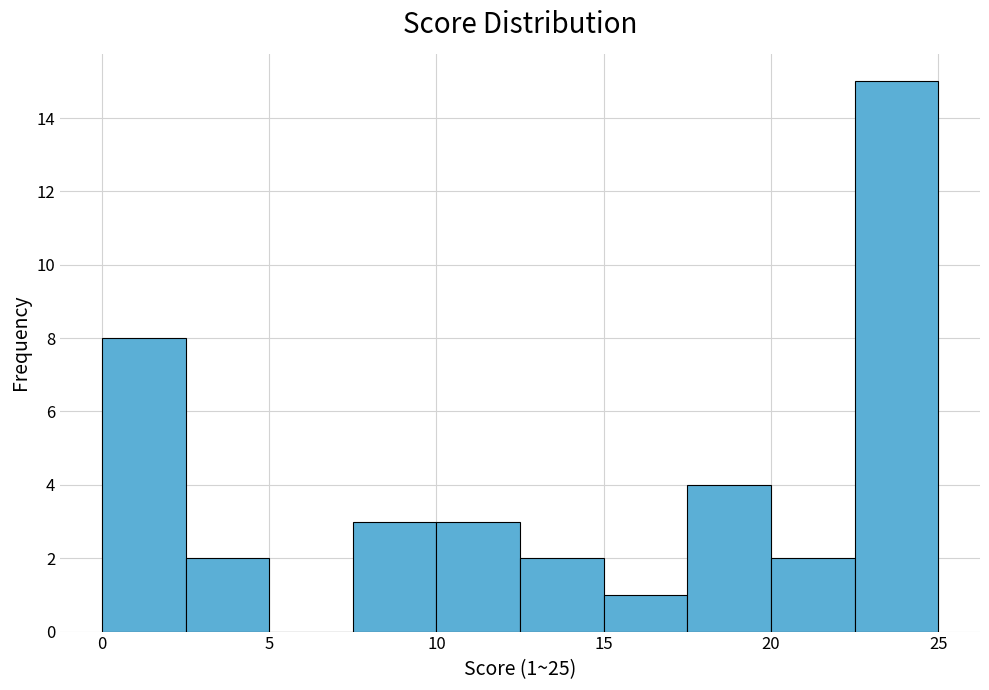

Which range on the x-axis has the tallest bar?

22.5 to 25.0